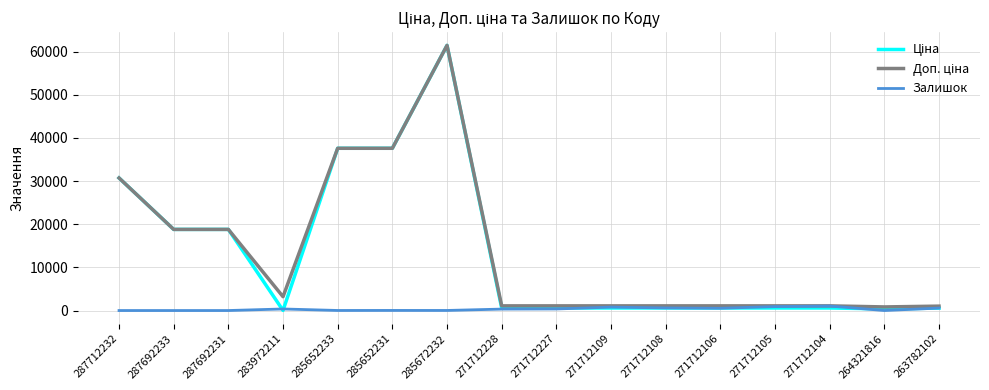

What is the spread (max minus min) of values at 287692233?

18796.8